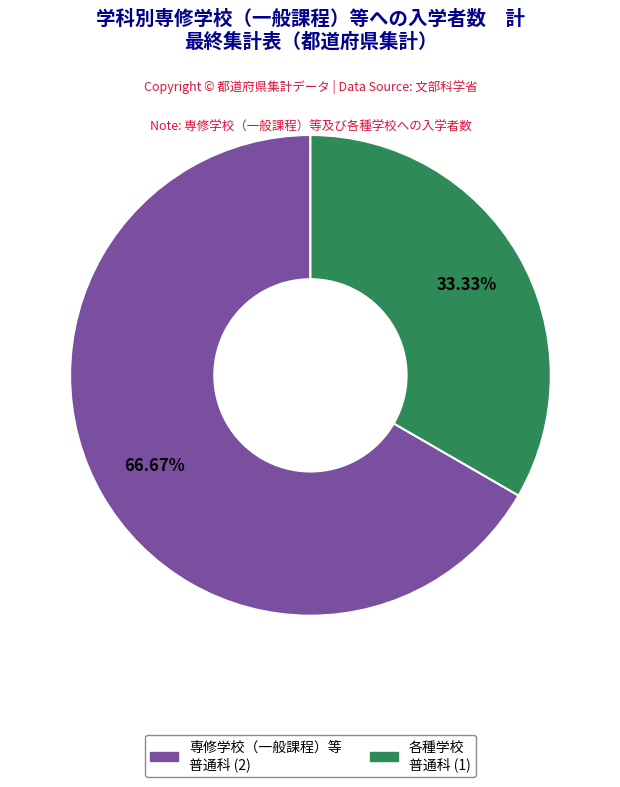

Is there any slice that represents more than half of the pie?

Yes